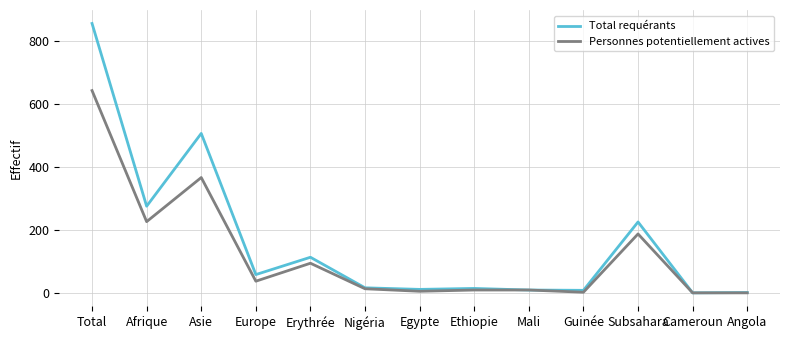

What is the difference between the highest and lowest values at Asie?

140